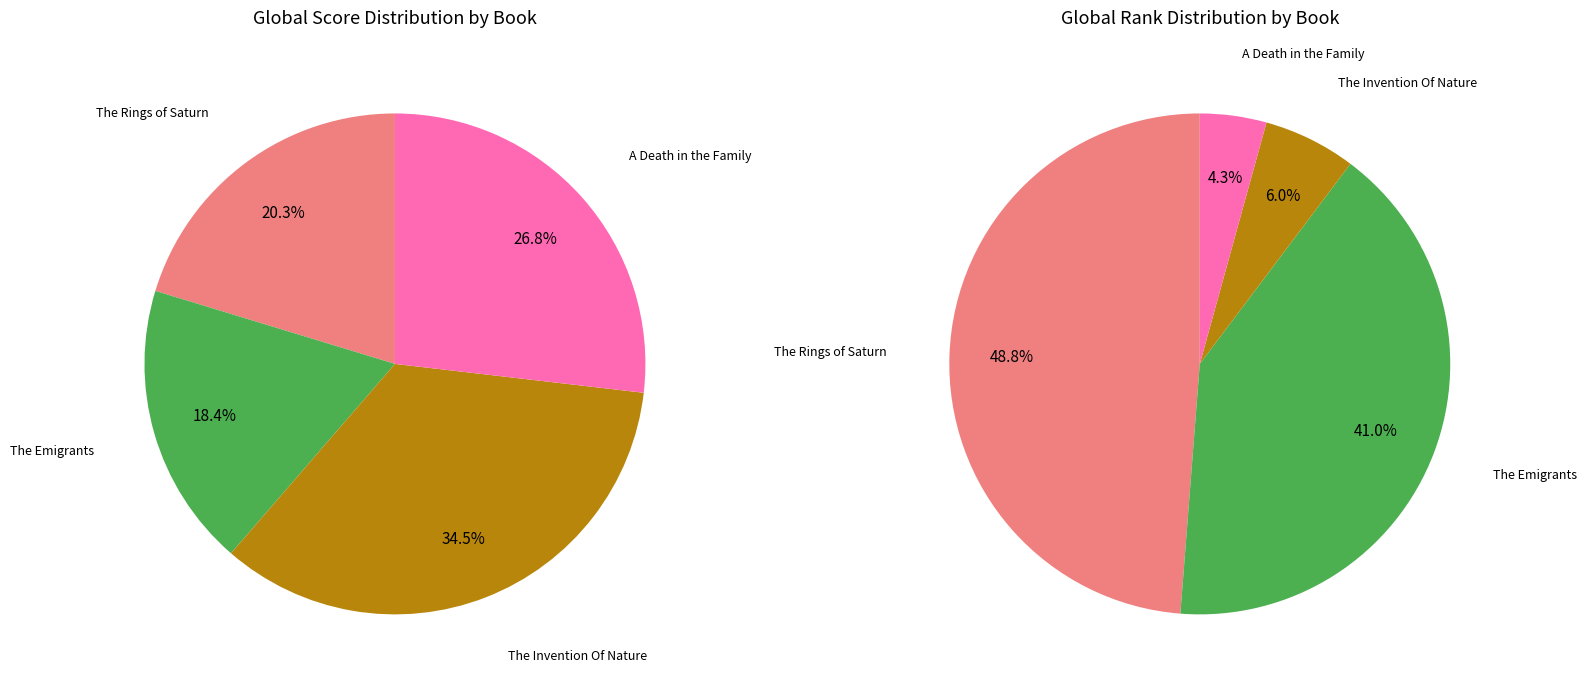

Rank the categories by value from lowest to highest.

The Emigrants, The Rings of Saturn, A Death in the Family, The Invention Of Nature